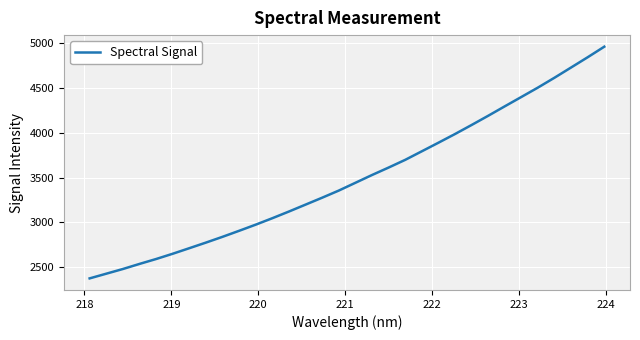

What is the maximum value shown in the chart?

4964.2